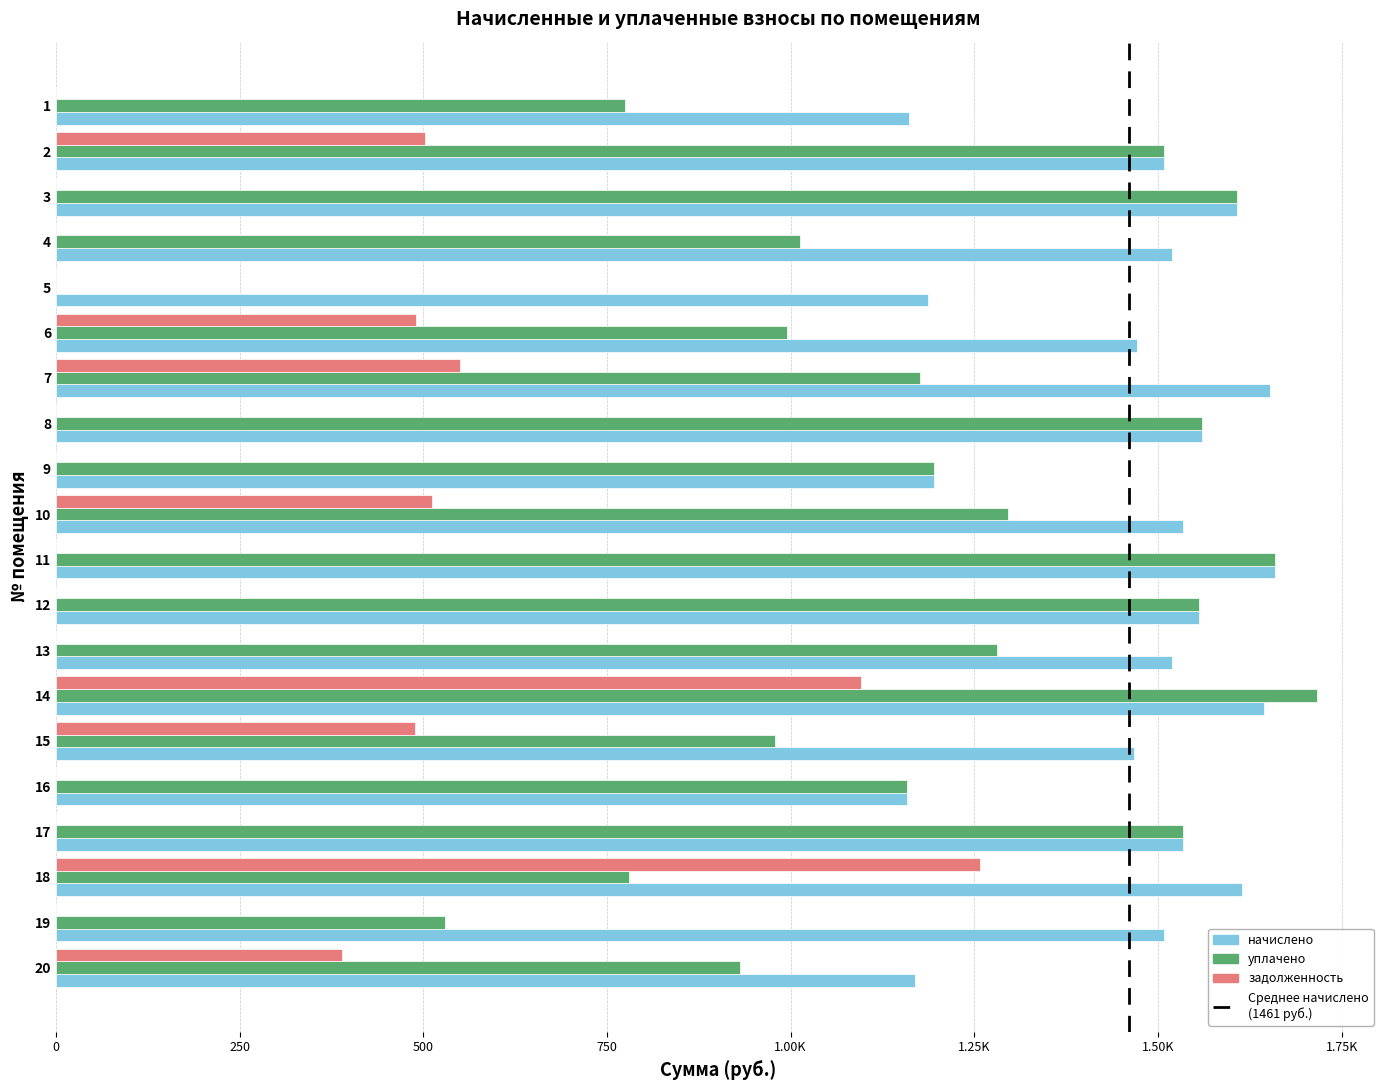

What is the average value of the уплачено series?

1162.3